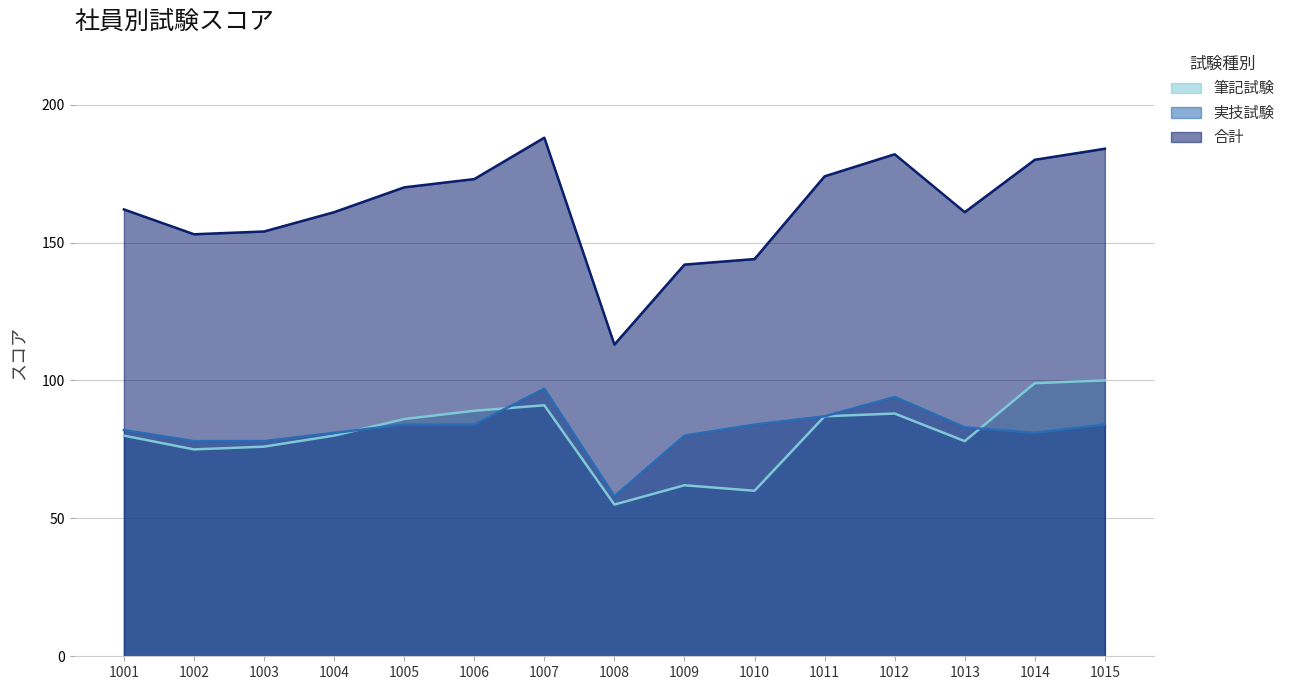

Which series has the largest total across all categories?

合計